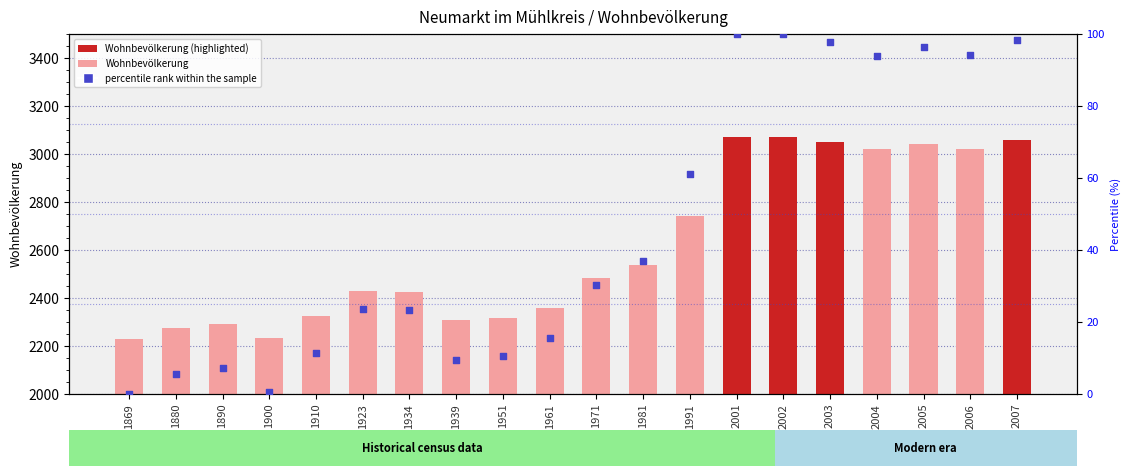

What are all the series names shown in the legend?

Wohnbevölkerung, percentile rank within the sample